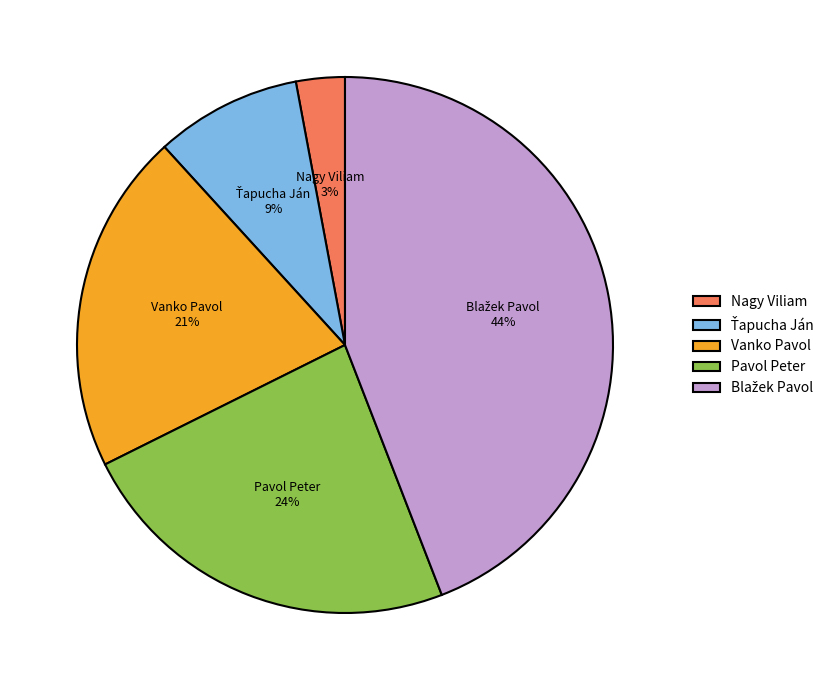

Which slice is the smallest?

Nagy Viliam